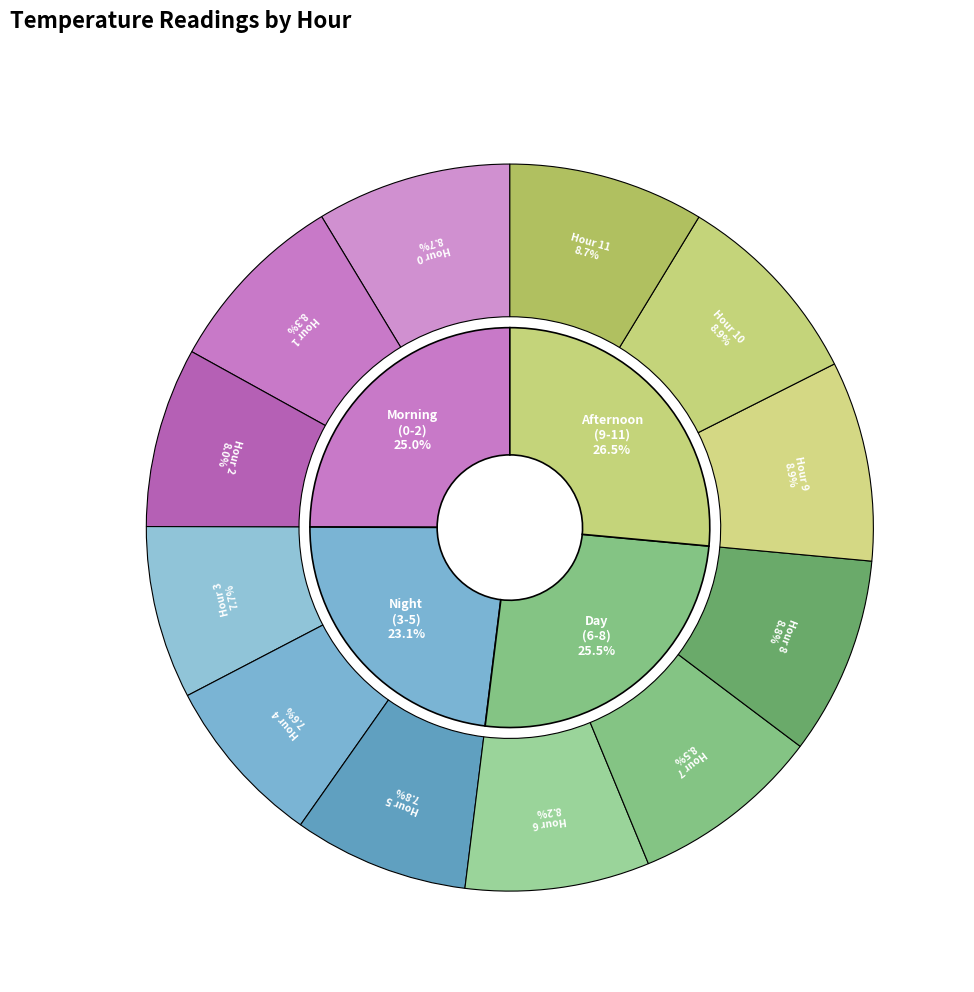

The Hour 7 slice represents 9% of the pie. True or false?

True